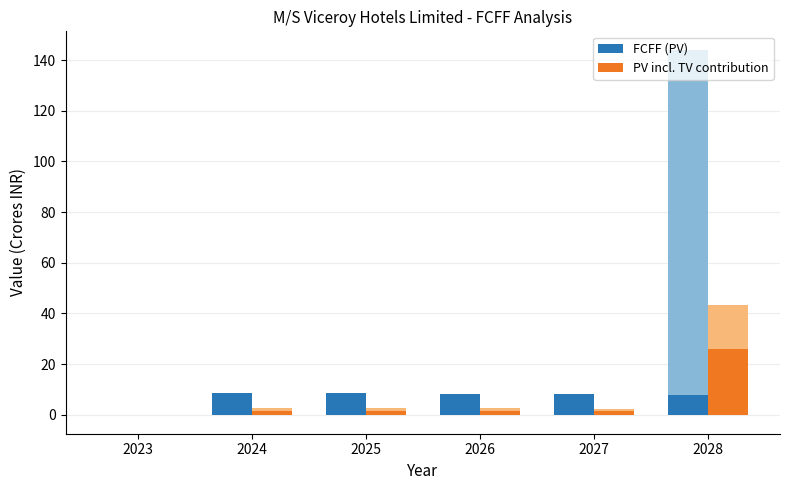

List the labels in order of PV incl. TV contribution value, smallest first.

2023, 2027, 2026, 2025, 2024, 2028